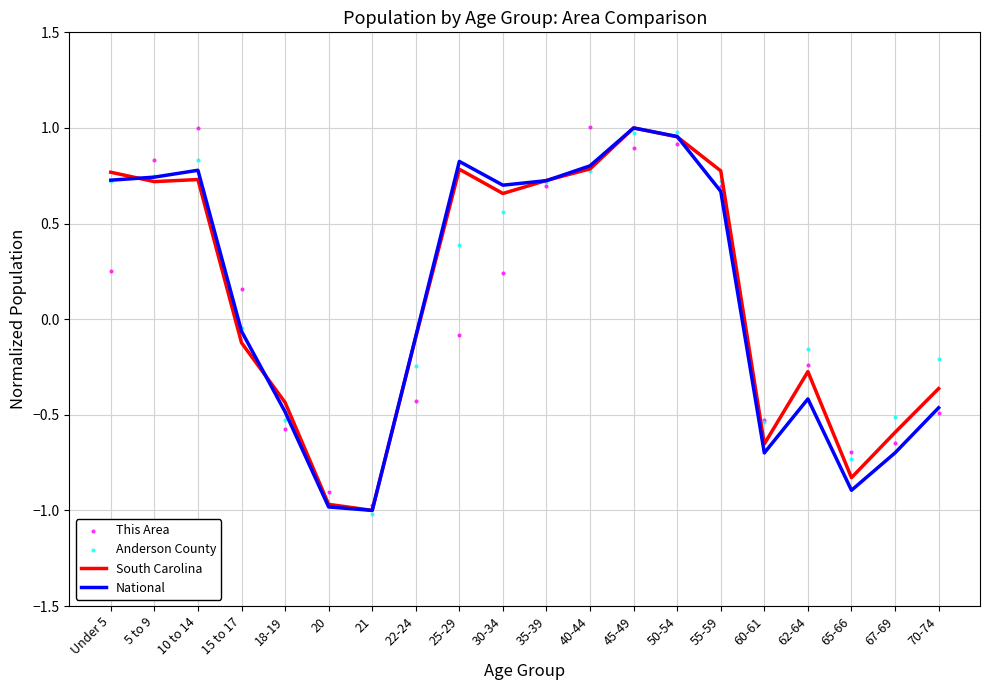

Which series contains the highest Y value?

This Area